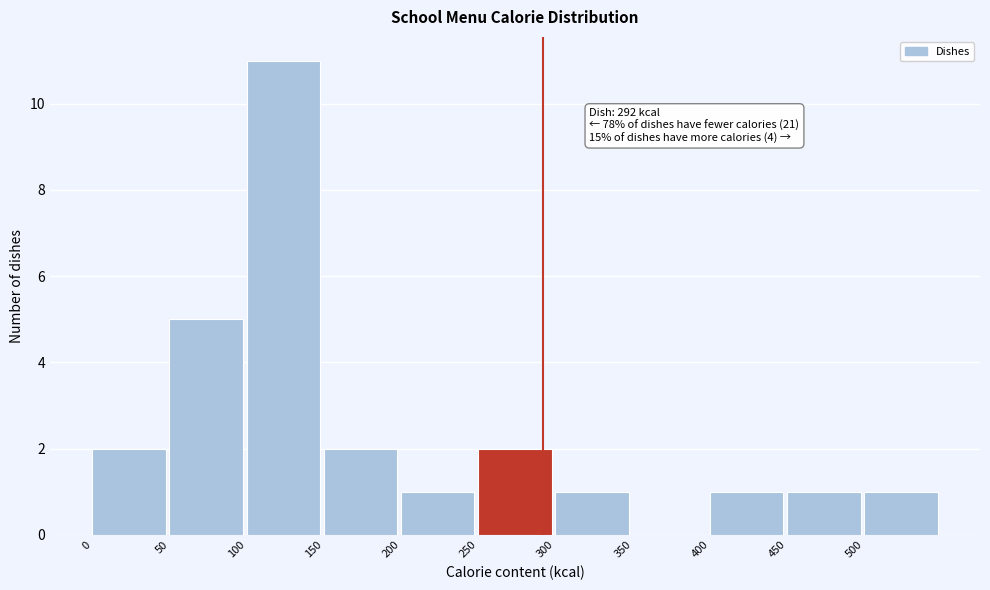

Which range on the x-axis has the tallest bar?

100 to 150